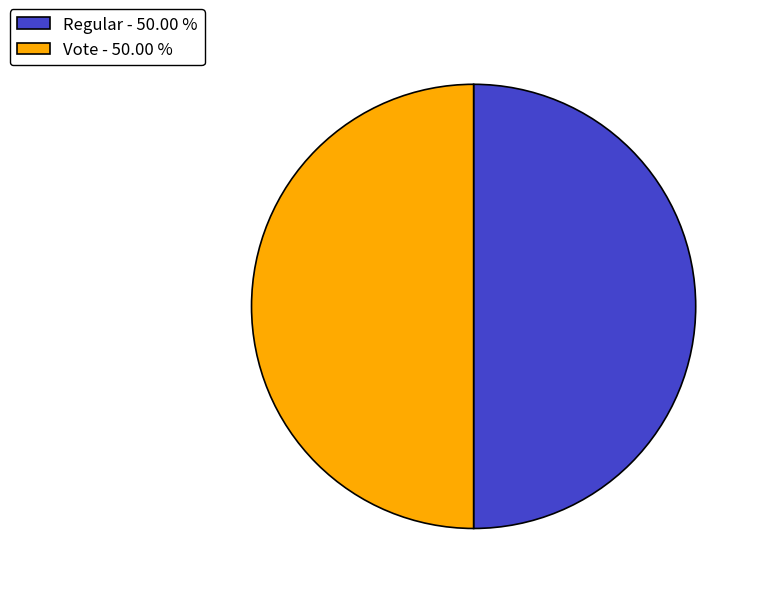

Approximately how many times larger is the value at Regular - 50.00 % compared to Vote - 50.00 %?

1.0